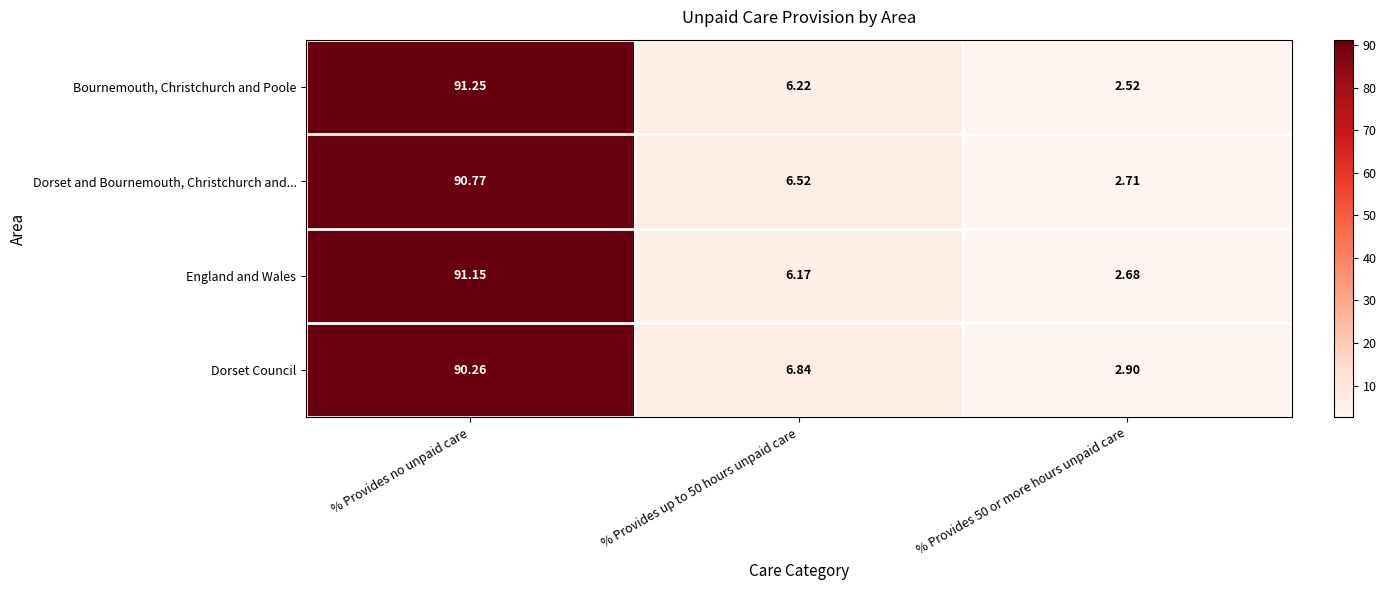

What is the total value across all series at % Provides no unpaid care?

363.4